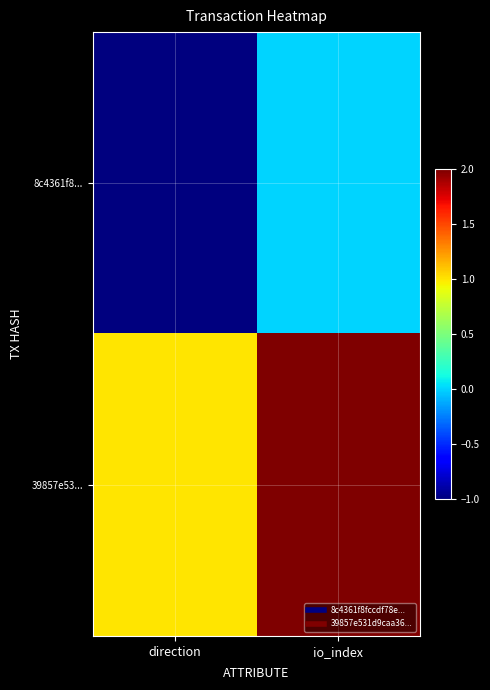

What is the smallest value displayed?

-1